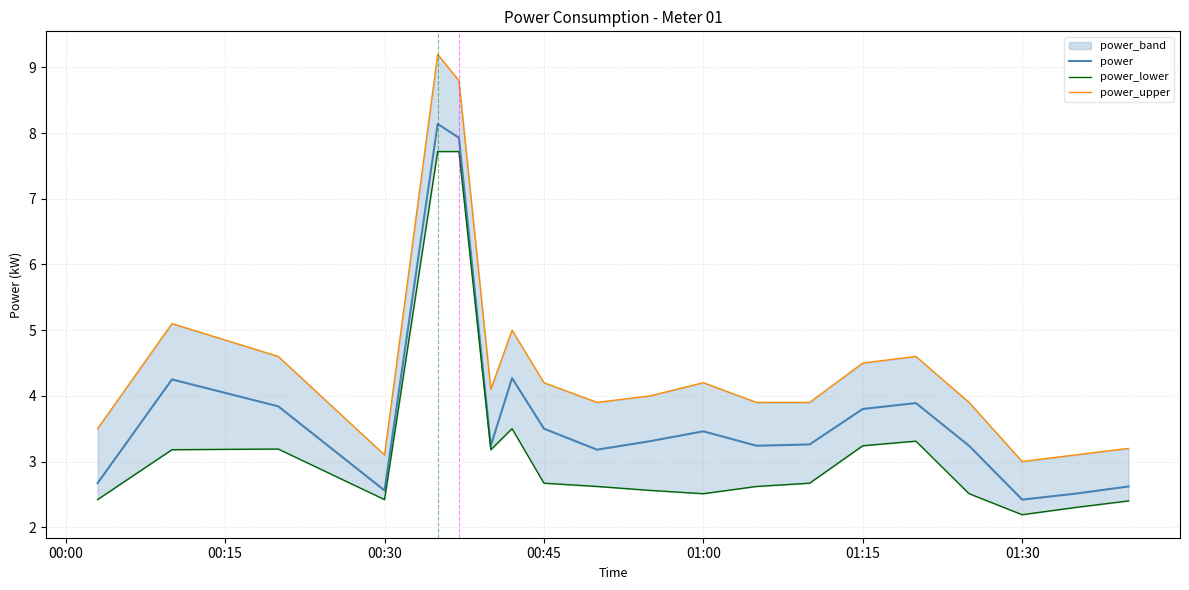

True or false: power_lower and power_upper cross at least once.

False